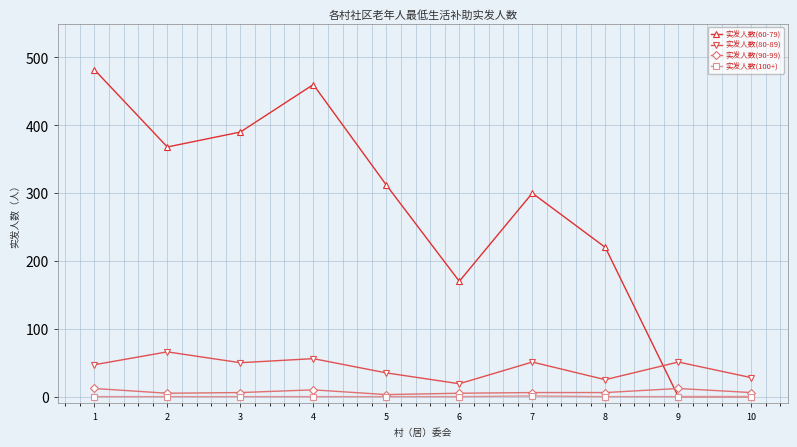

Is the value of 实发人数(100+) at 6 greater than the value of 实发人数(80-89) at 10?

No